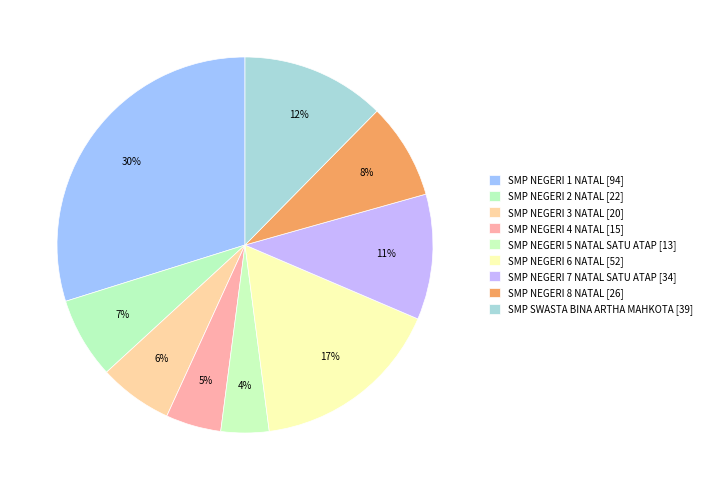

How many segments does this pie chart have?

9